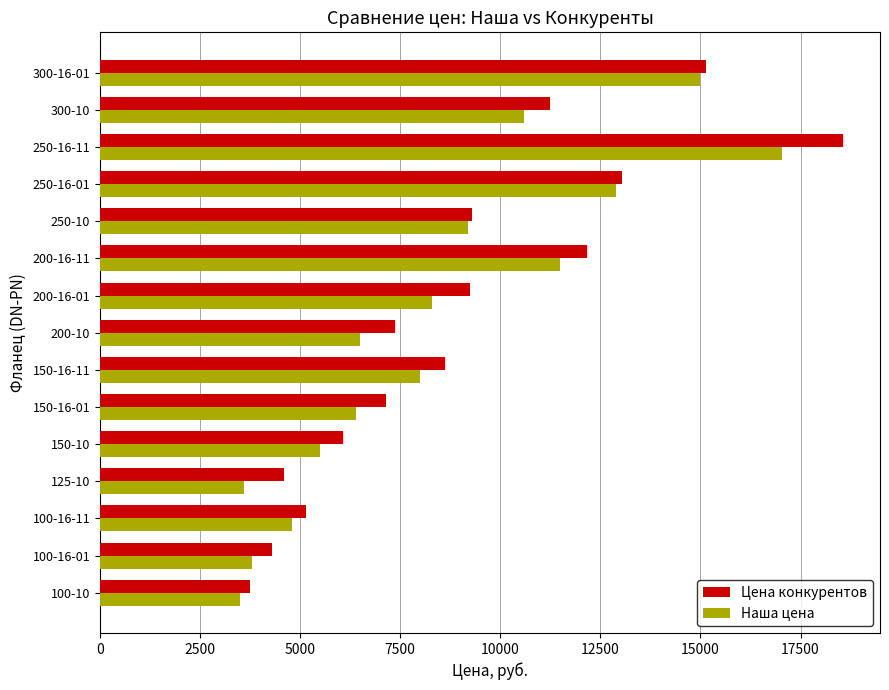

At how many categories does at least one series exceed 6572?

10